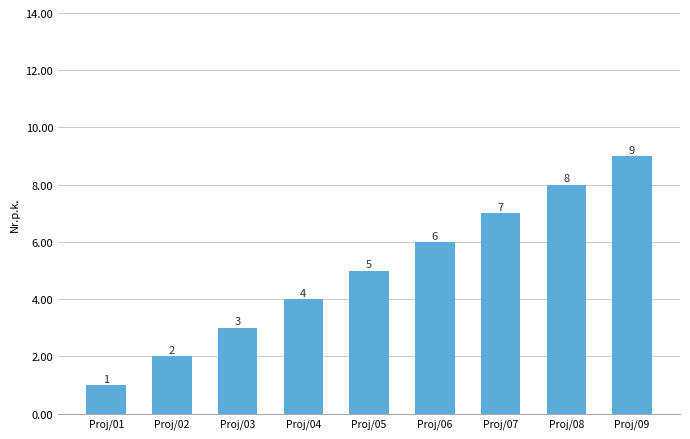

What is the difference between the values at Proj/04 and Proj/08?

4